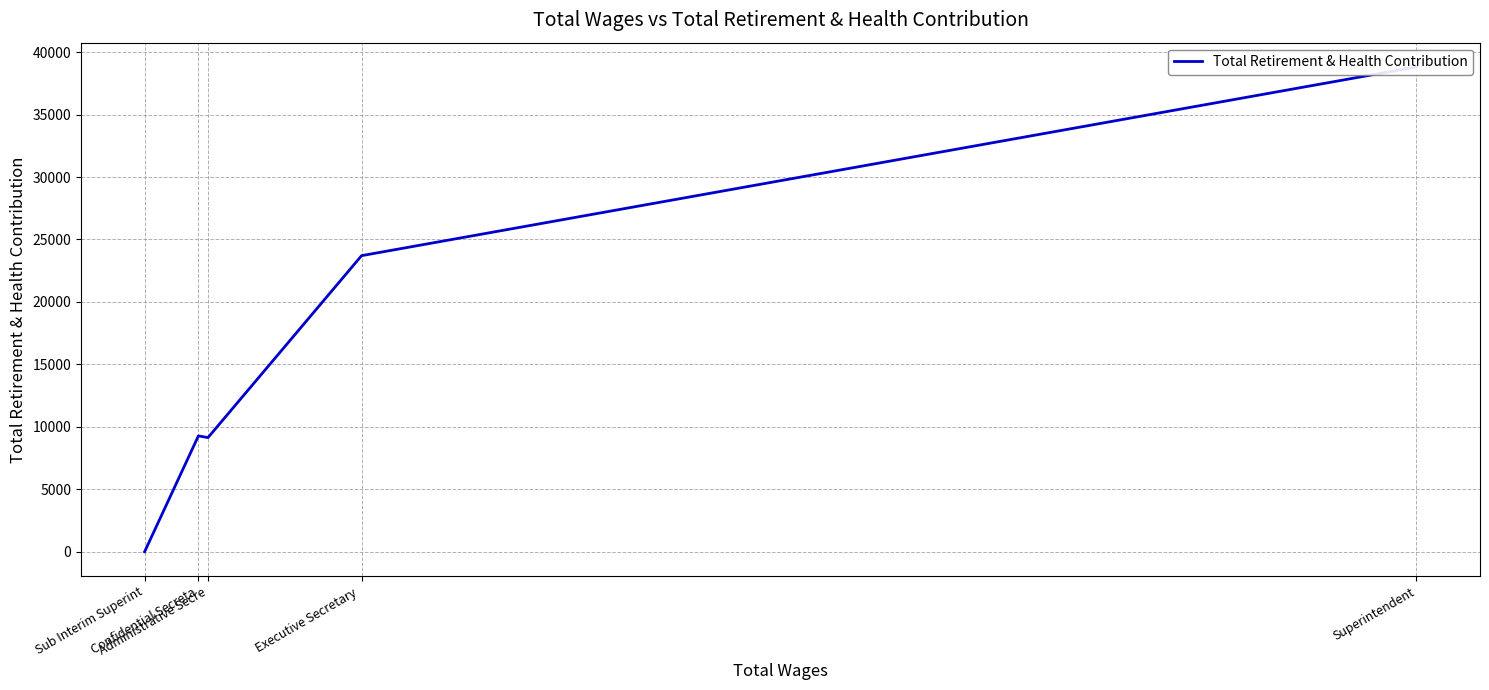

What is the sum of all values?

80936